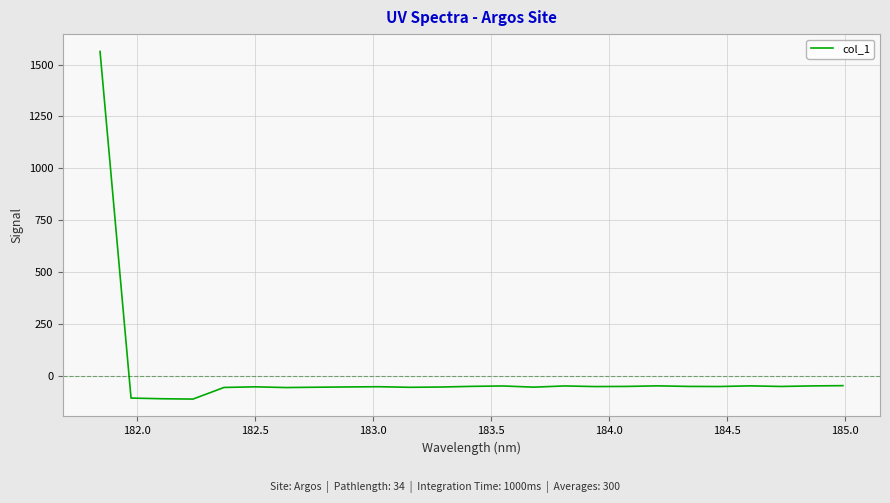

What is the difference between the maximum and minimum values?

1676.6